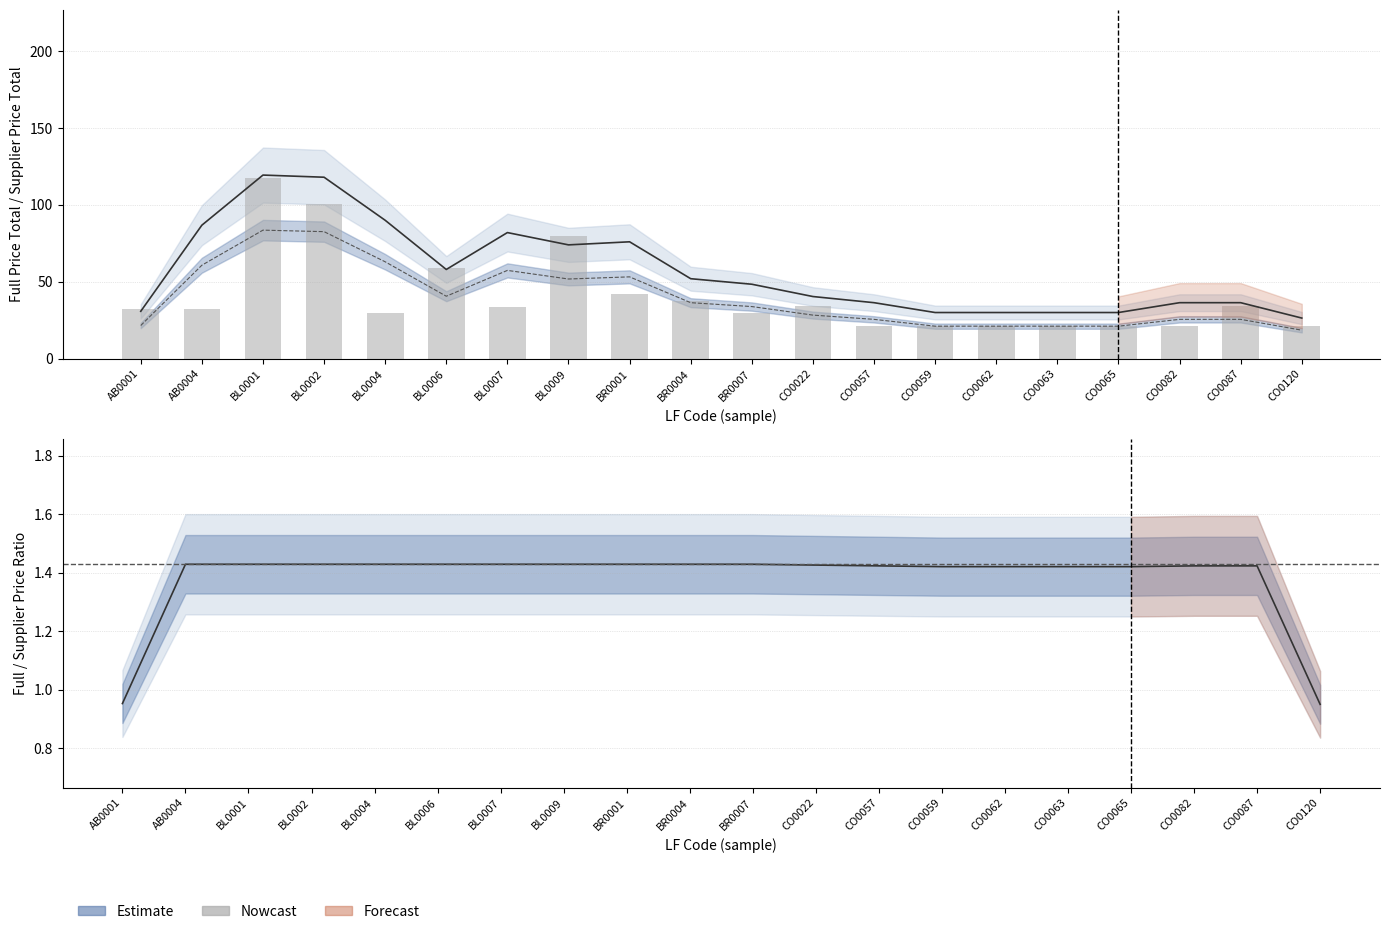

Reading left to right, transcribe all the data shown in this chart.

AB0001=32.3	AB0004=32.3	BL0001=117.6	BL0002=100.8	BL0004=29.4	BL0006=58.8	BL0007=33.6	BL0009=79.8	BR0001=42.0	BR0004=37.8	BR0007=29.4	CO0022=34.4	CO0057=21.1	CO0059=21.1	CO0062=21.1	CO0063=21.1	CO0065=21.1	CO0082=21.1	CO0087=34.4	CO0120=21.1